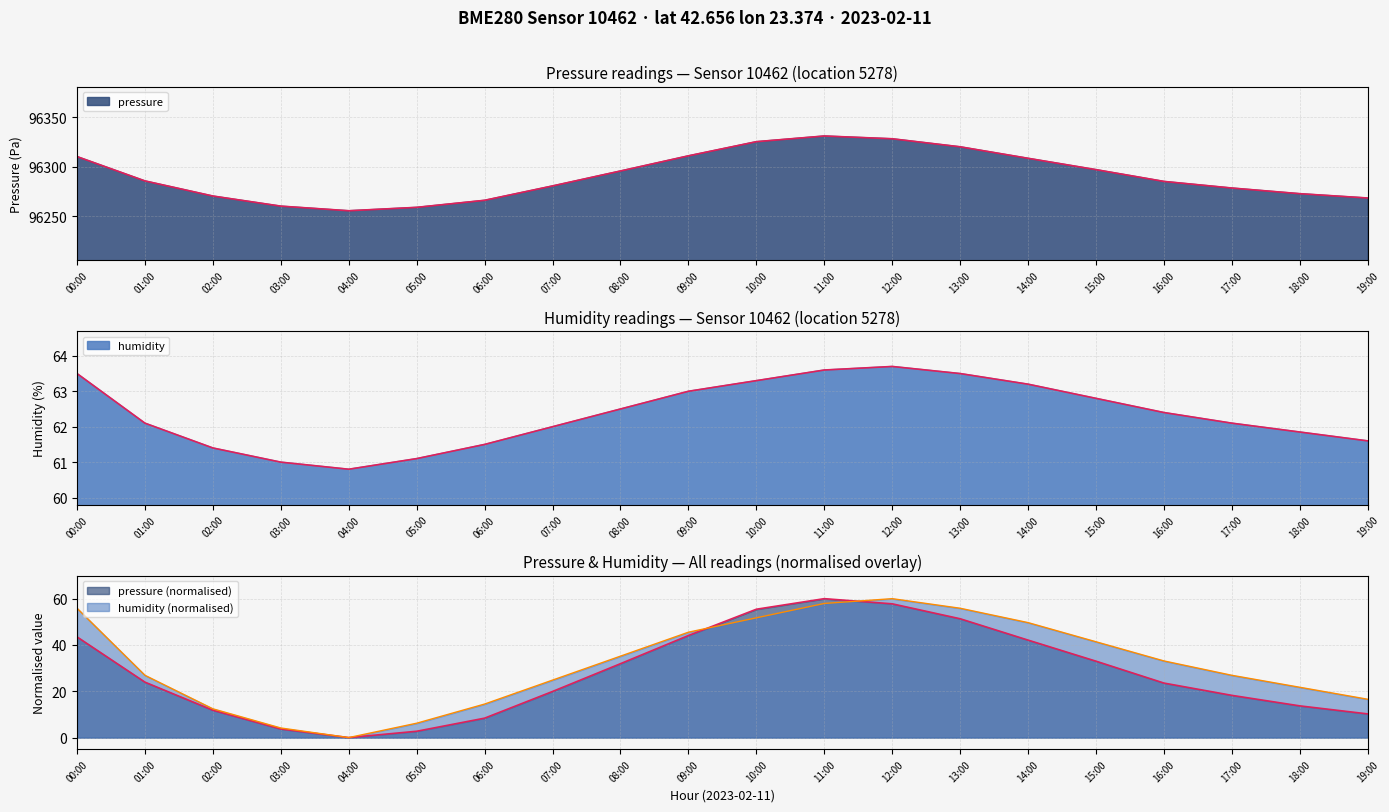

Reading left to right, what are all the values shown in this chart?

pressure: 96310.1	96285.5	96270.2	96260.0	96255.3	96258.8	96265.9	96280.4	96295.6	96310.9	96325.2	96330.9	96328.1	96320.0	96308.4	96296.9	96285.0	96278.3	96272.6	96268.2
humidity: 63.5	62.1	61.4	61.0	60.8	61.1	61.5	62.0	62.5	63.0	63.3	63.6	63.7	63.5	63.2	62.8	62.4	62.1	61.9	61.6